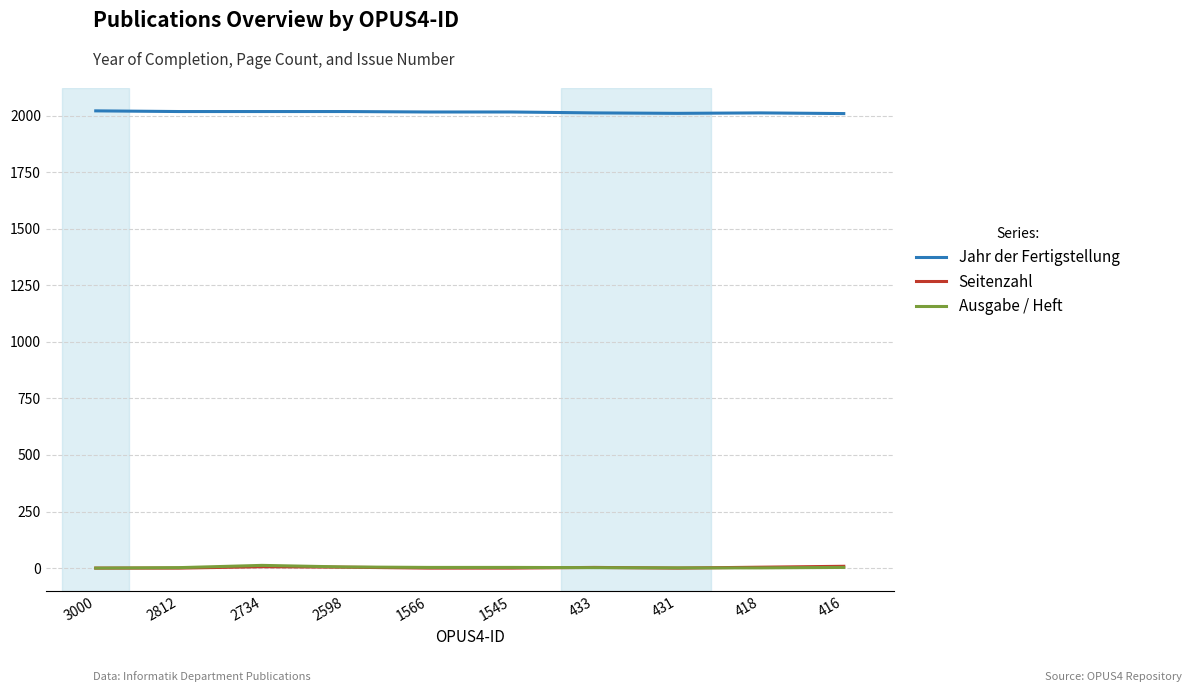

True or false: Jahr der Fertigstellung and Seitenzahl intersect in this chart.

False